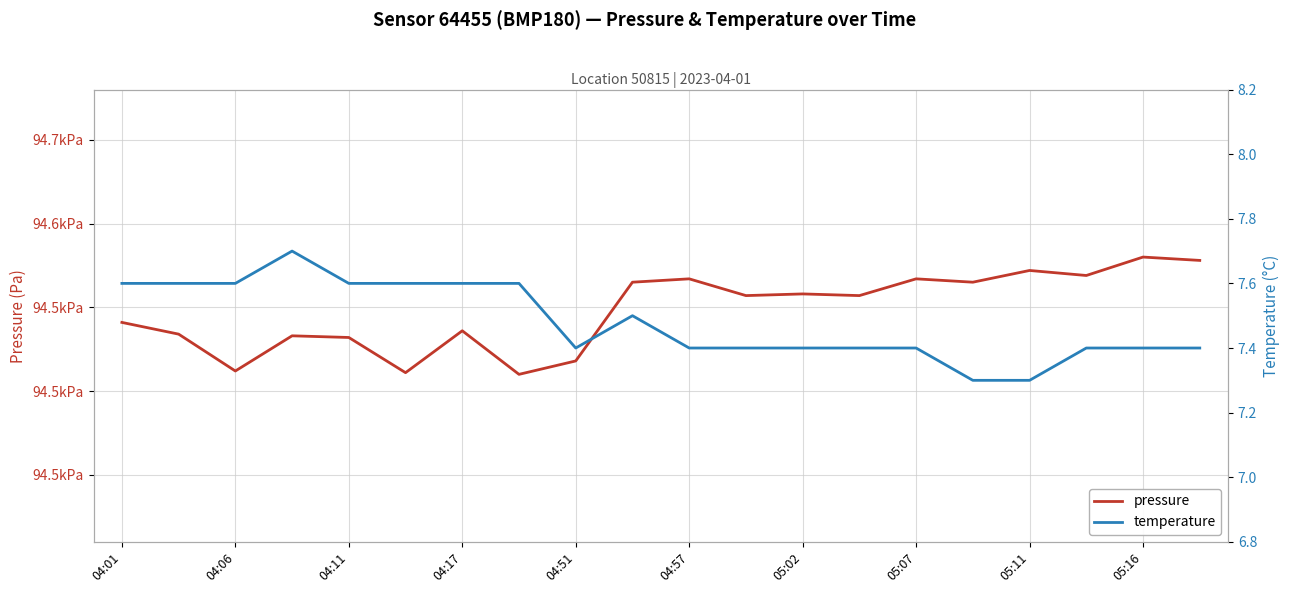

How many lines are shown in the chart?

2